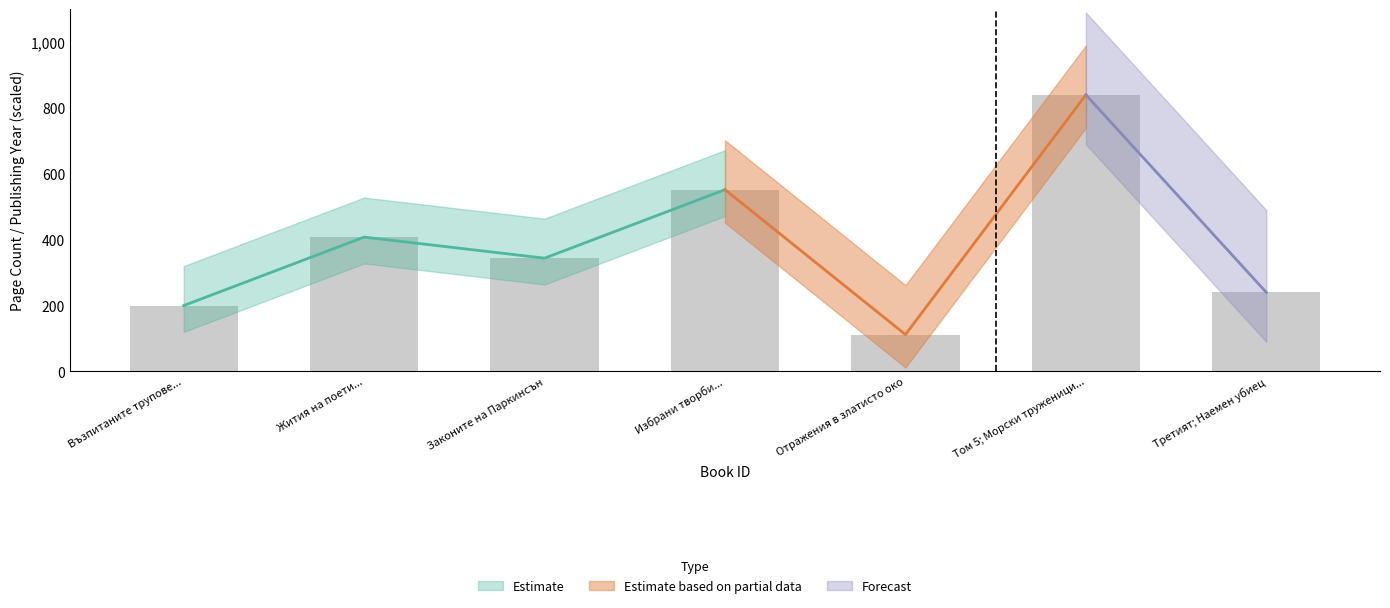

Is it true that the value at Законите на Паркинсън is 208?

False